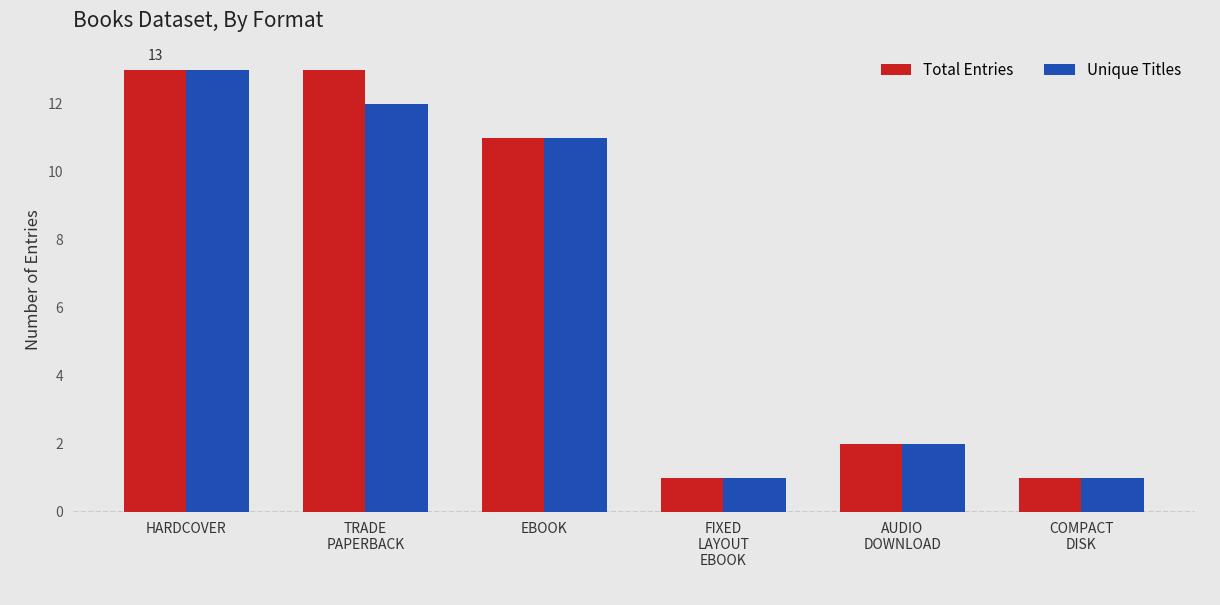

The value of Total Entries at FIXED
LAYOUT
EBOOK is 1. True or false?

True